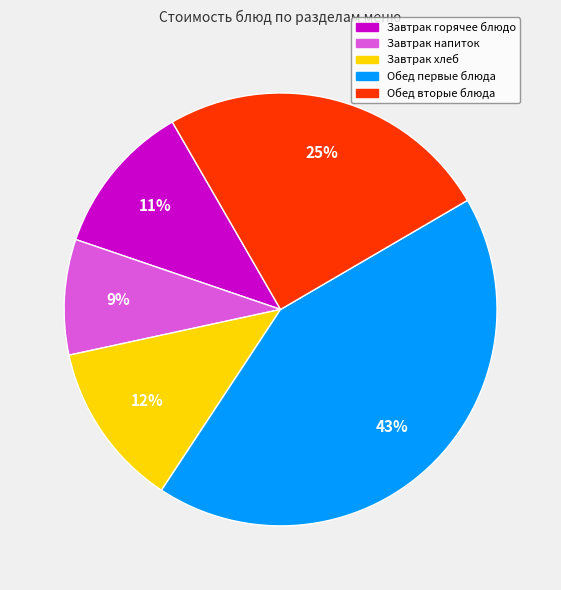

How many segments does this pie chart have?

5